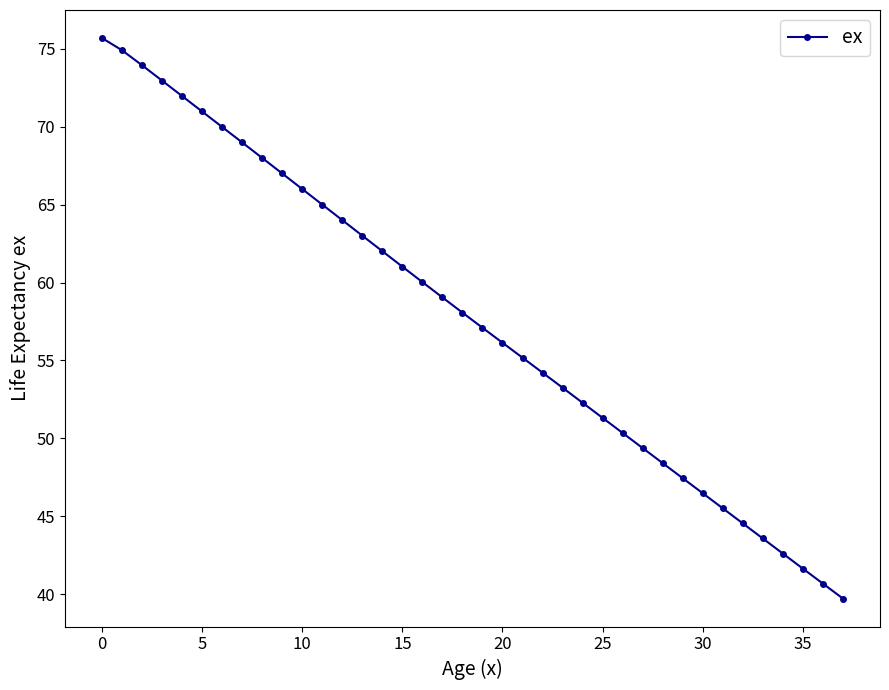

What is the minimum value shown in the chart?

39.7